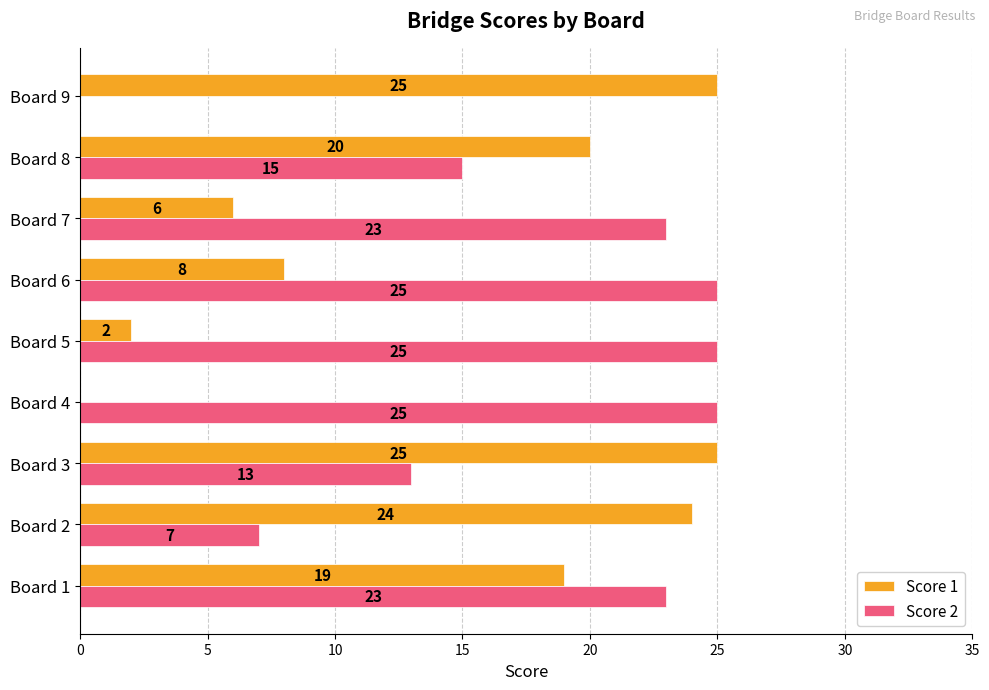

What is the maximum value shown in the chart?

25